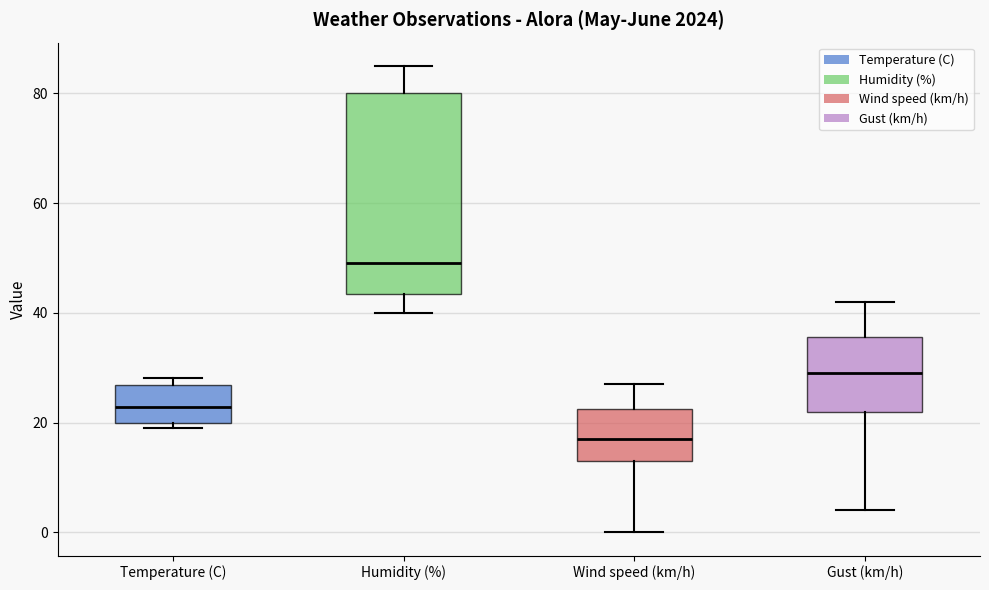

Which box's median line is the highest?

Humidity (%)